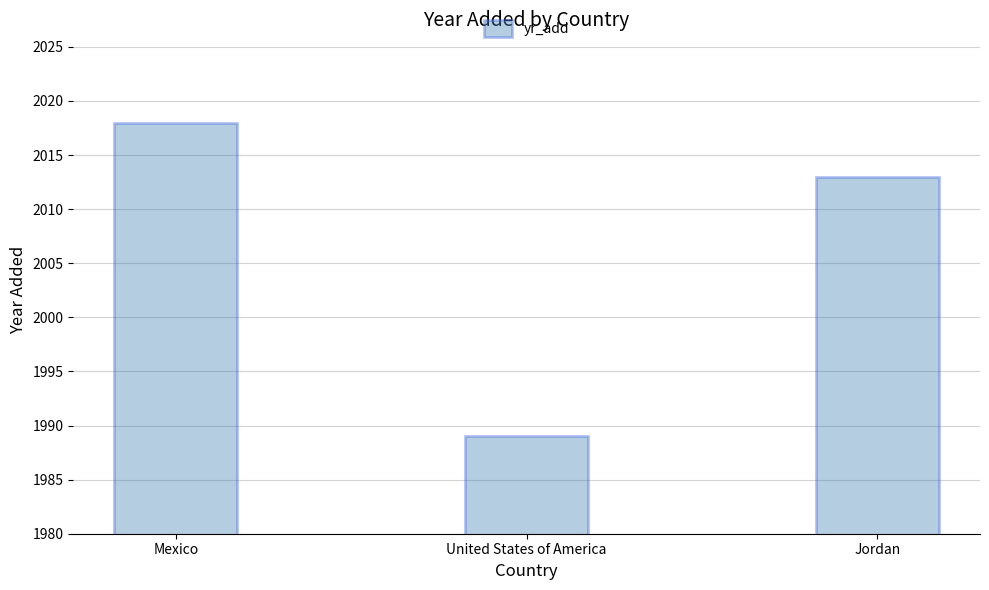

Reading left to right, list all the values displayed in this chart.

Mexico=2018	United States of America=1989	Jordan=2013